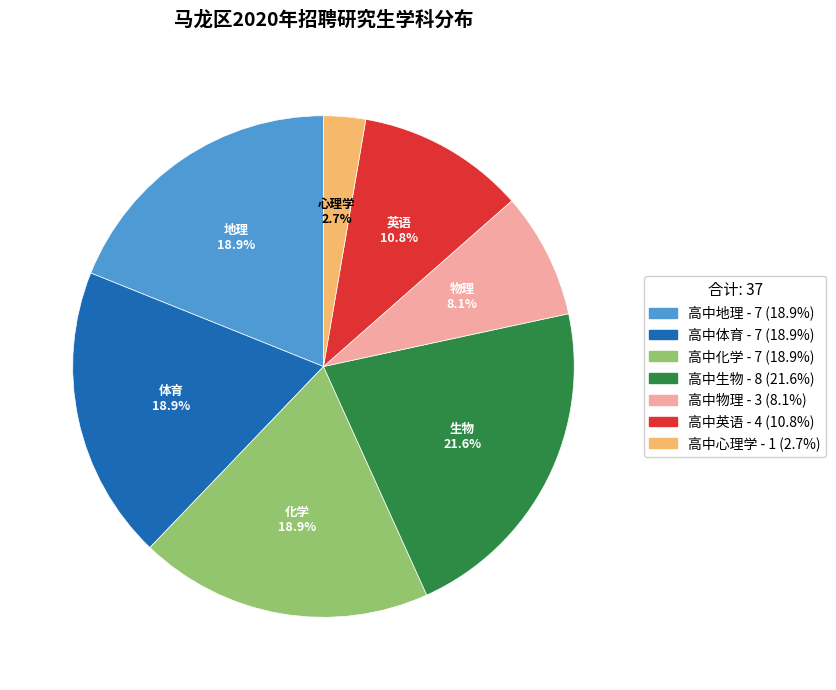

To the nearest percent, what is the difference between the 高中物理 and 高中英语 slice percentages?

3%